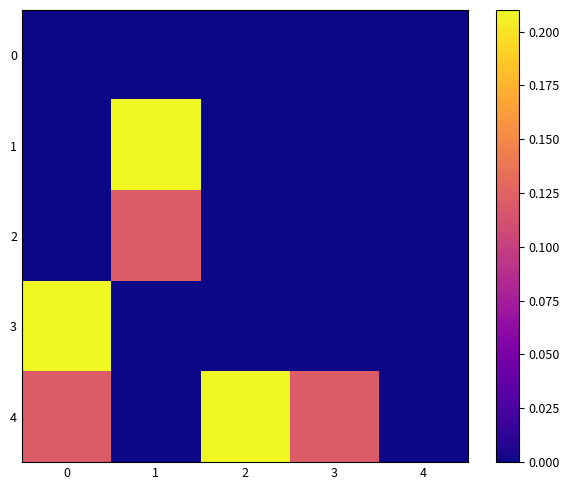

At how many categories does at least one series exceed 0?

4